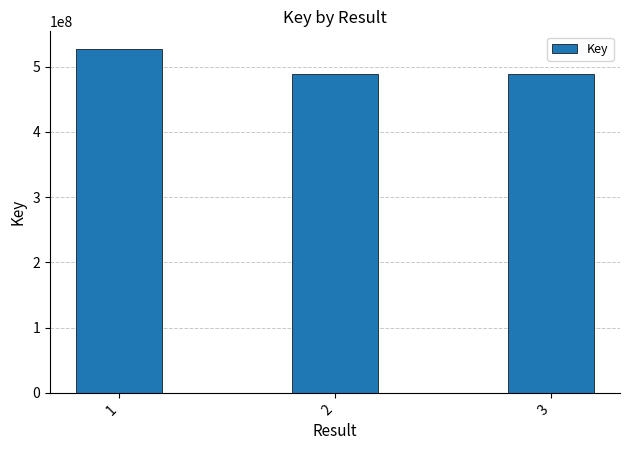

Read the value at 2, to the nearest 50.

488327250